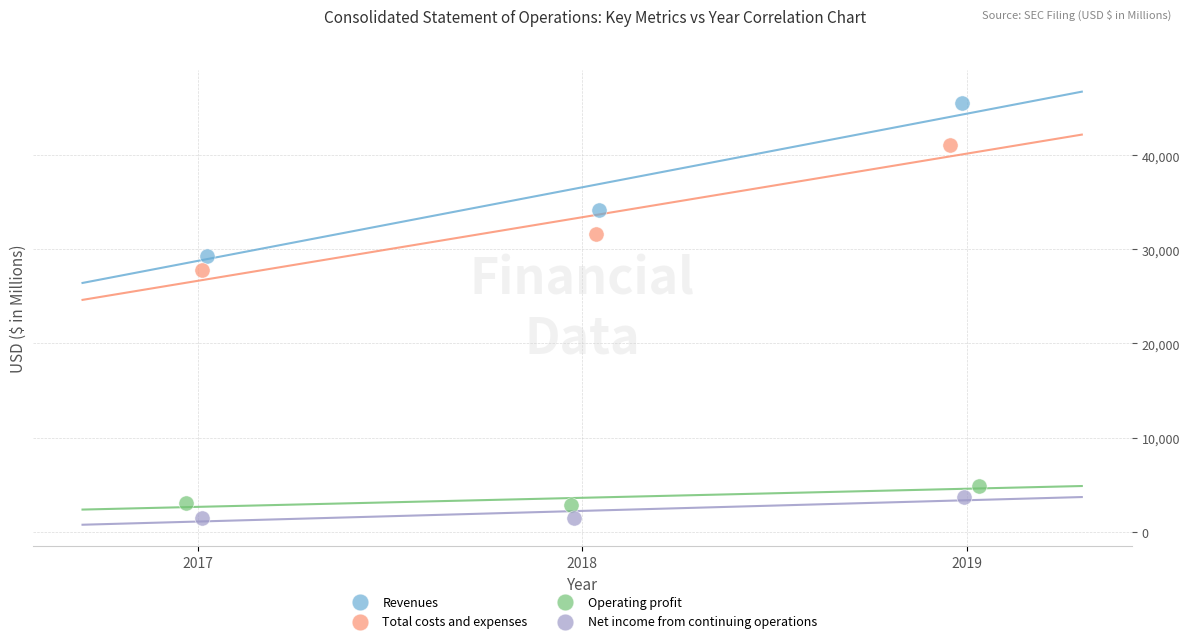

What are all the series names shown in the legend?

Revenues, Total costs and expenses, Operating profit, Net income from continuing operations